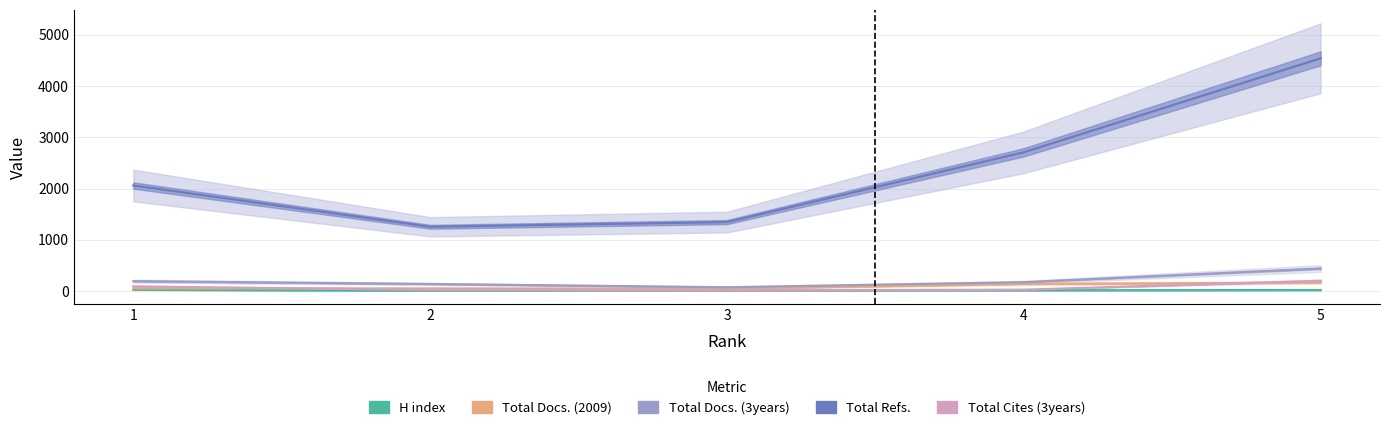

What is the total value across all series at 5?

5384